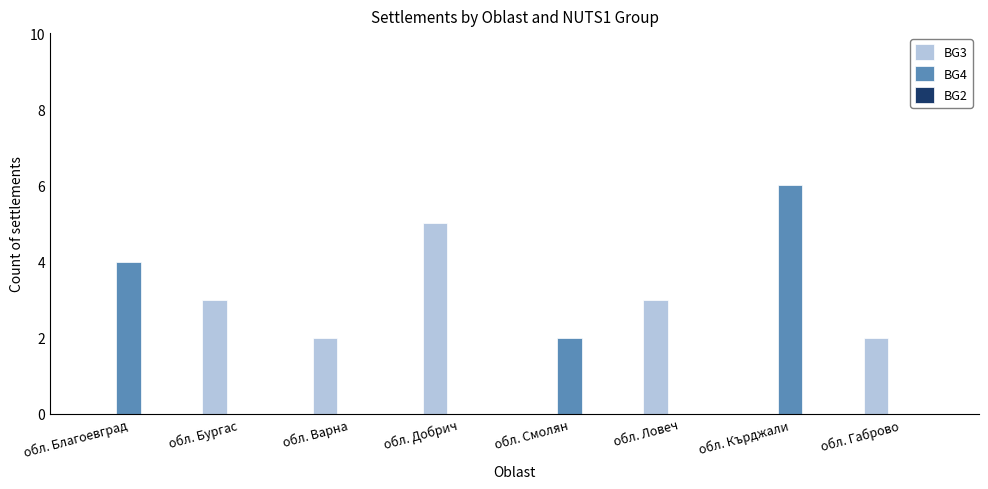

Which series has the widest spread of values?

BG4